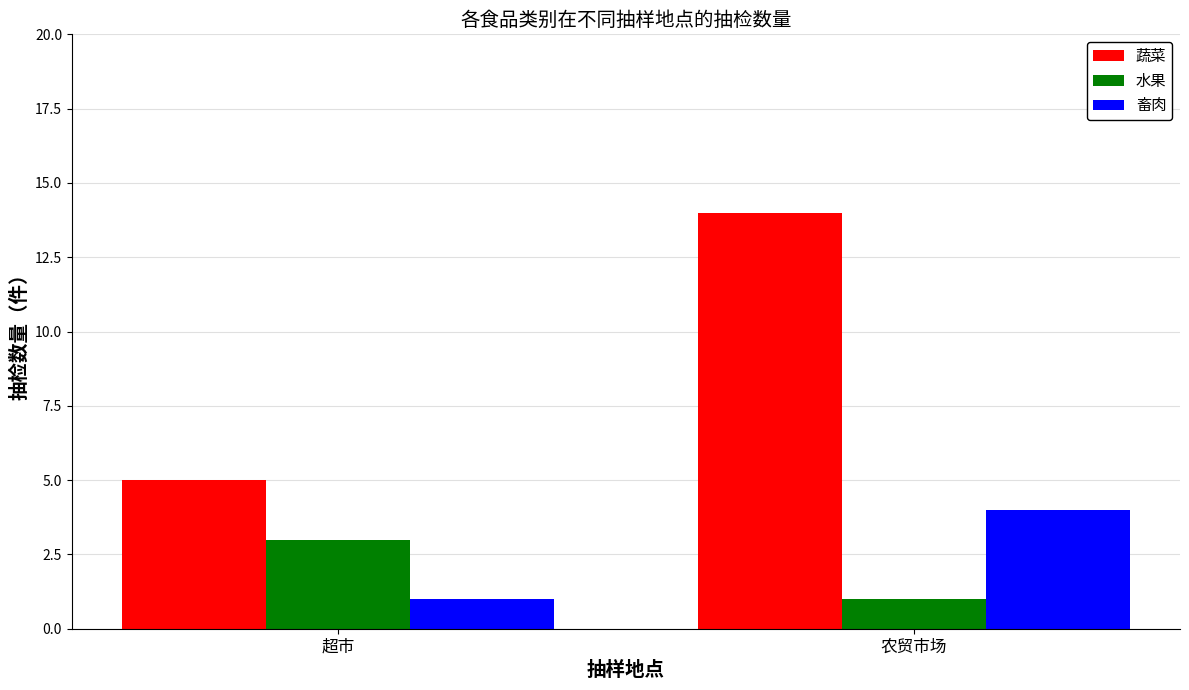

At which label is 蔬菜 closest to 9?

超市